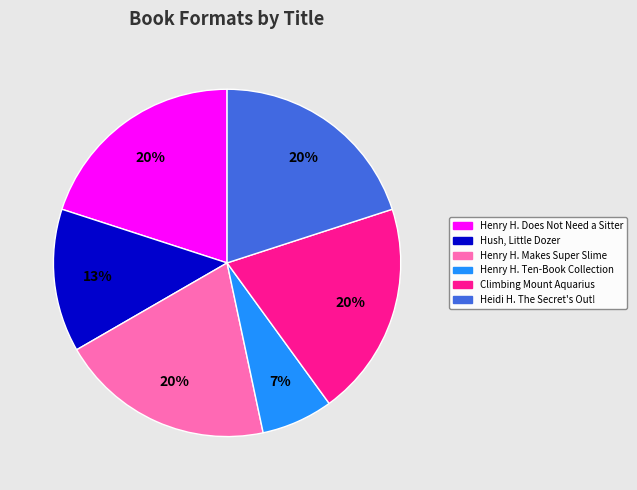

To the nearest percent, what is the average slice percentage?

17%